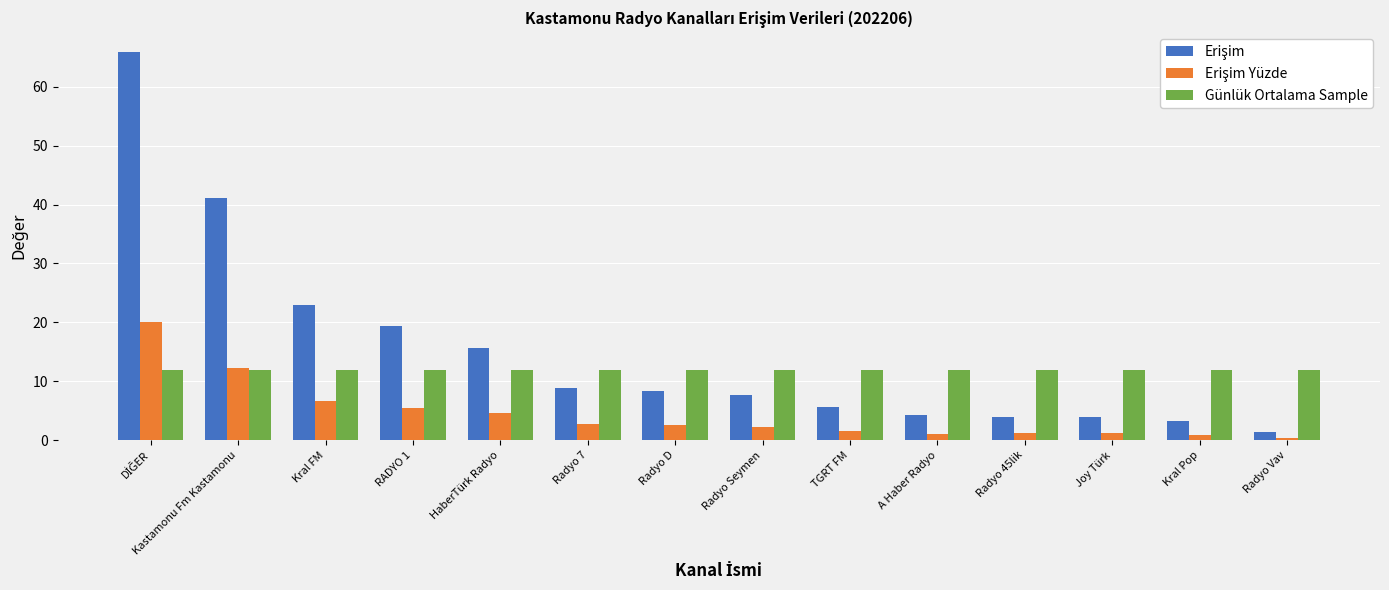

What is the label of the 12th bar from the left?

Joy Türk